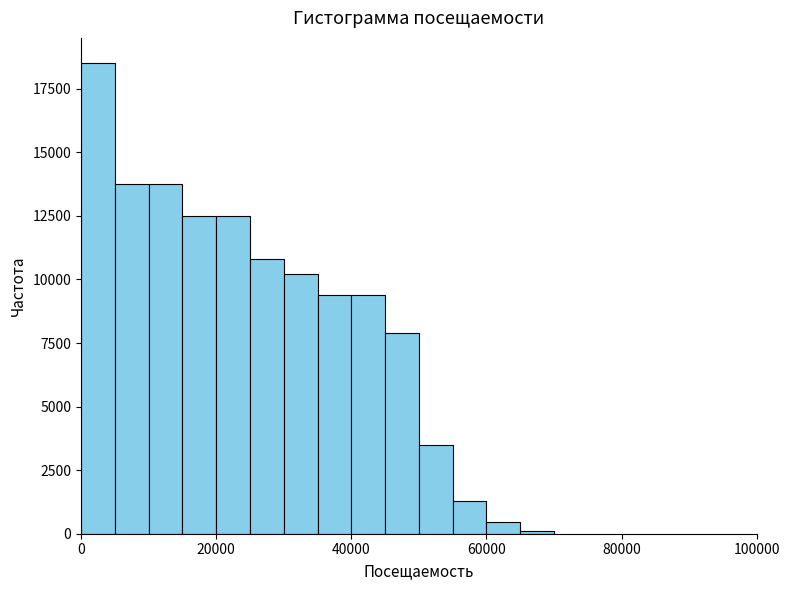

Read against the x-axis, roughly where is the centre of the tallest bar?

2000